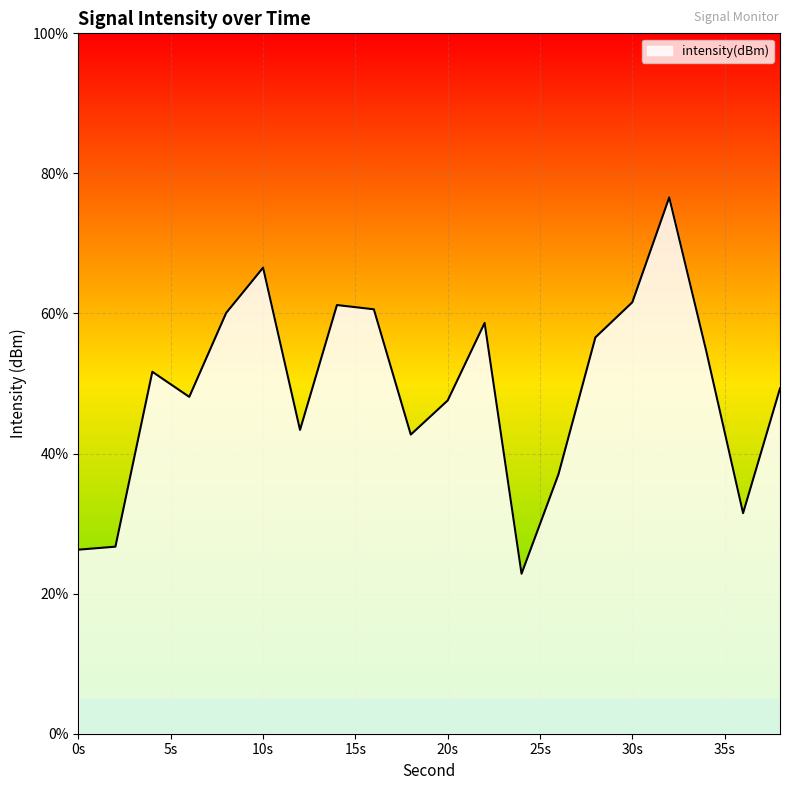

What is the difference between the maximum and minimum values?

53.7